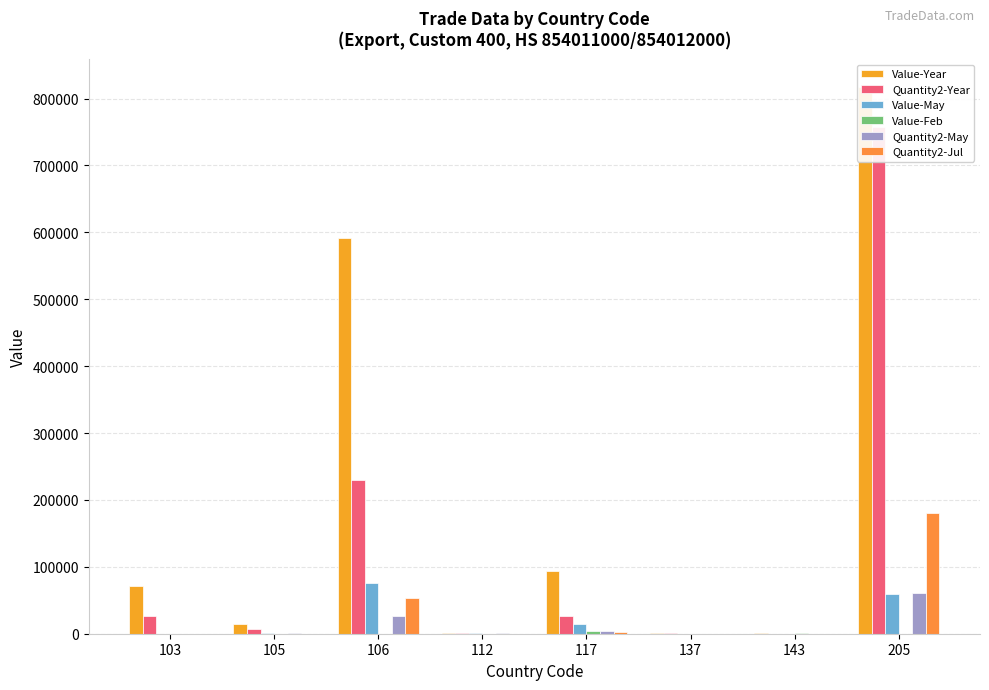

Does the chart contain any negative values?

No